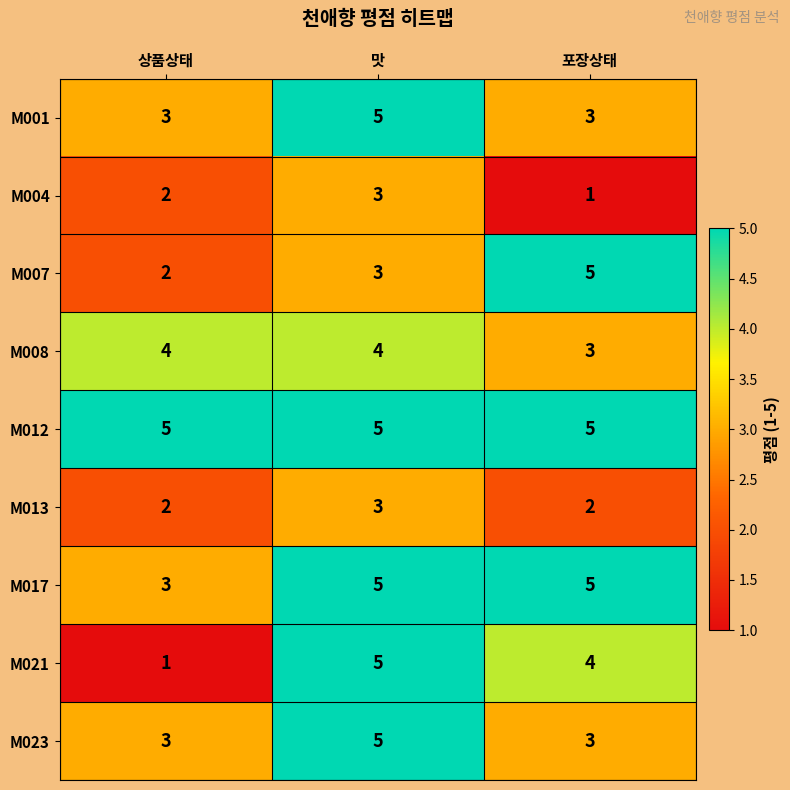

What is the maximum value for M008?

4